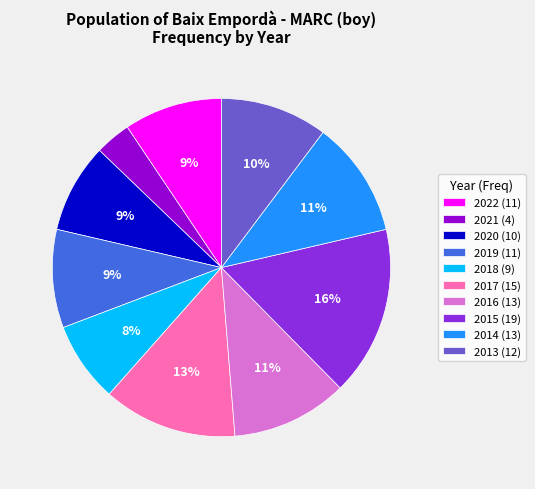

To the nearest percent, what portion does 2018 represent?

8%